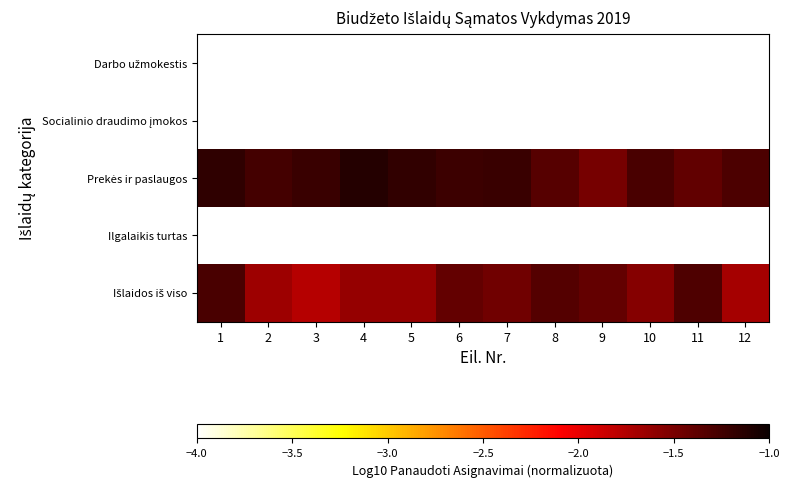

Which series has the largest range (max minus min)?

Išlaidos iš viso